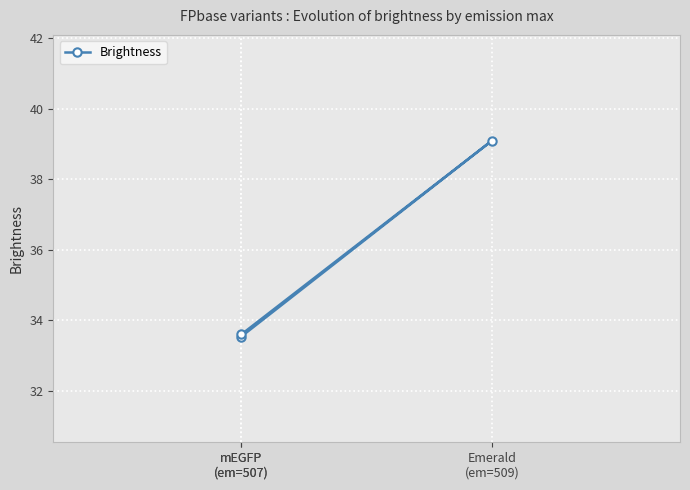

Rank the categories by value from highest to lowest.

Emerald
(em=509), mEGFP
(em=507), mEGFP
(em=507)